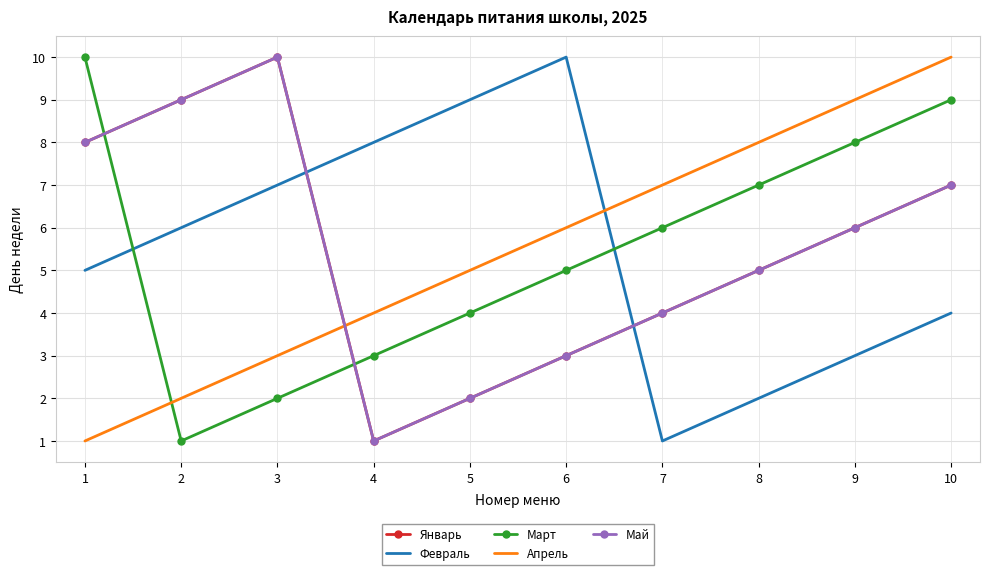

Between 1 and 8, which is larger?

1